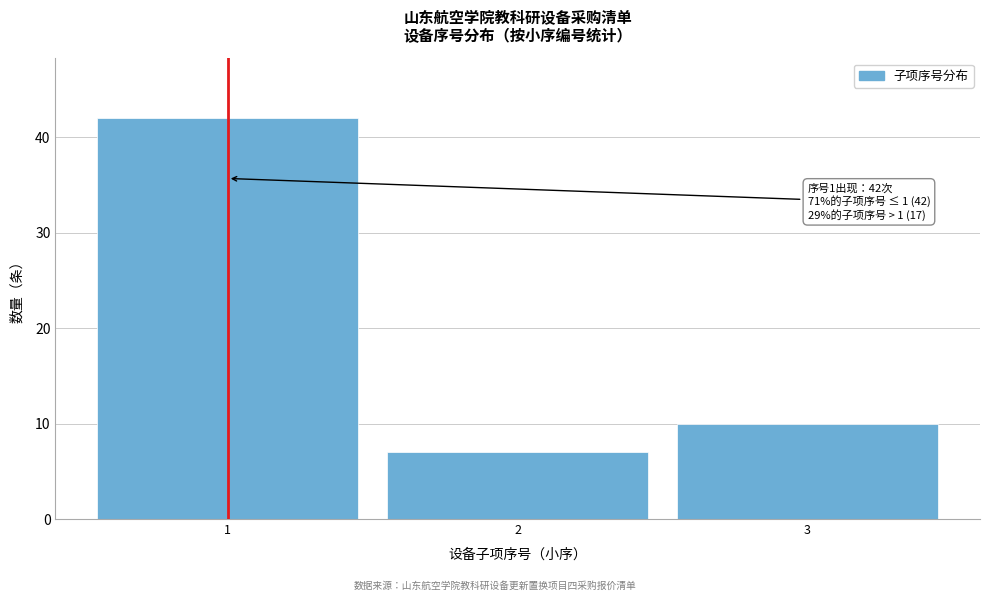

Over which range of the x-axis is the bar tallest?

0.5 to 1.5